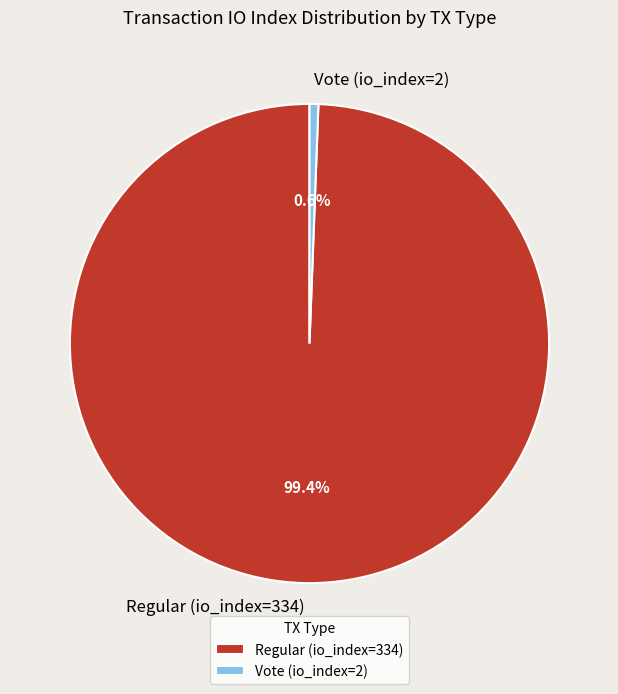

Approximately how many times larger is the value at Regular (io_index=334) compared to Vote (io_index=2)?

167.0